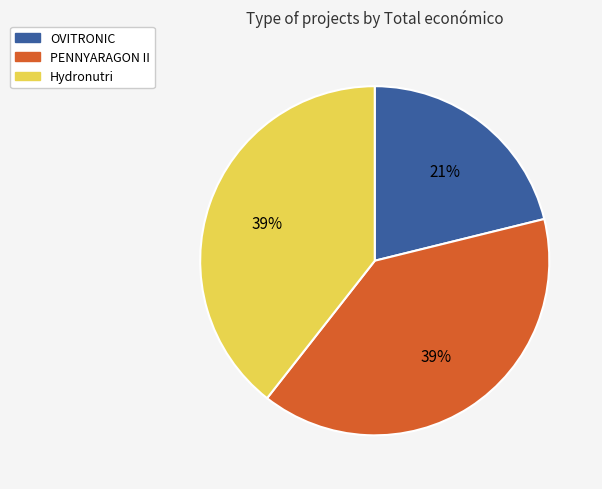

Combined, do Hydronutri and PENNYARAGON II account for over 50%?

Yes